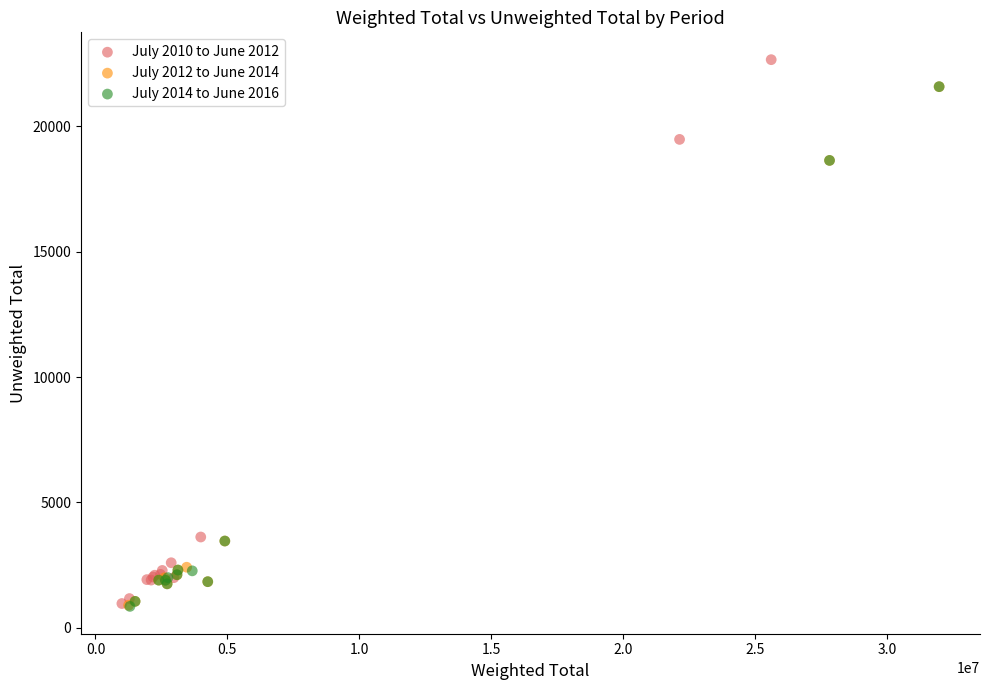

Which series reaches the maximum Y coordinate?

July 2010 to June 2012